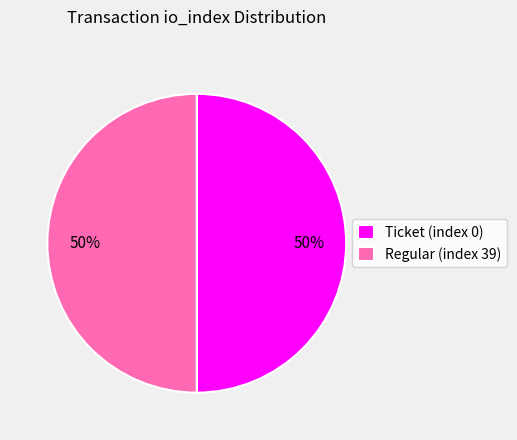

Is it true that Regular (index 39) is 36% of the pie?

False